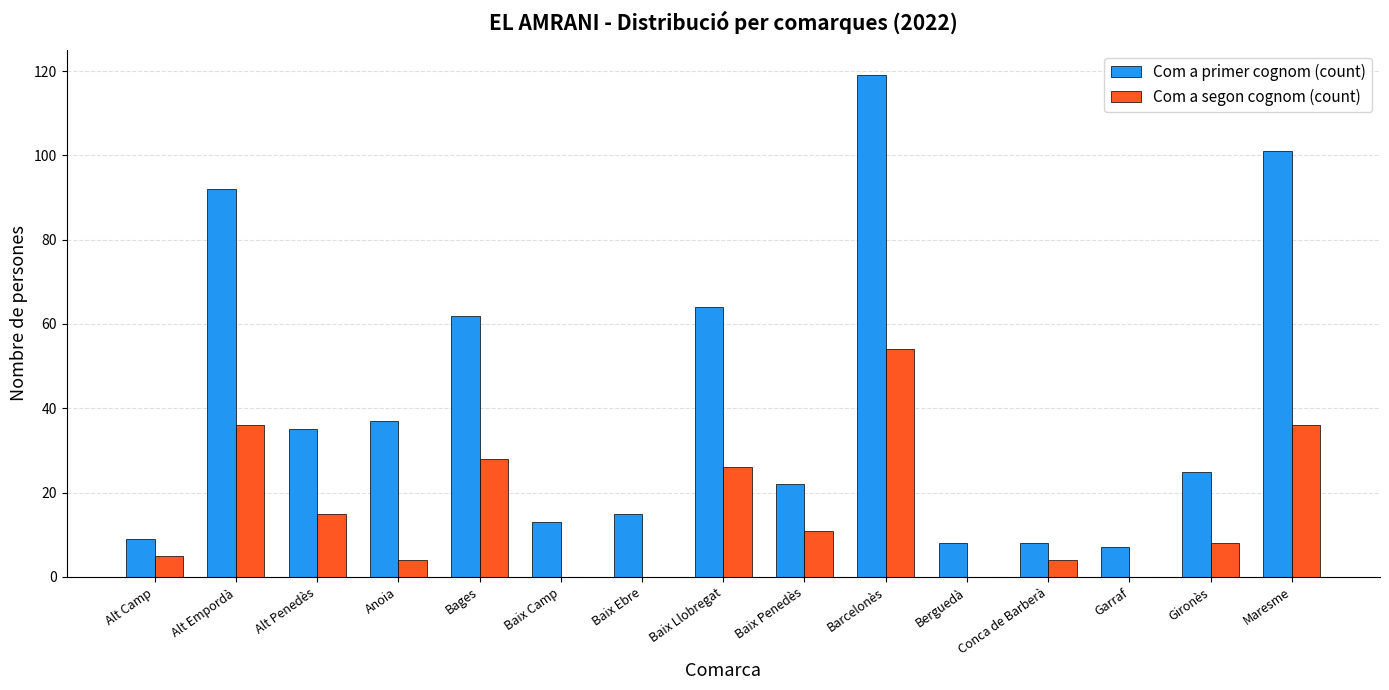

Which category has the highest value across all series?

Barcelonès